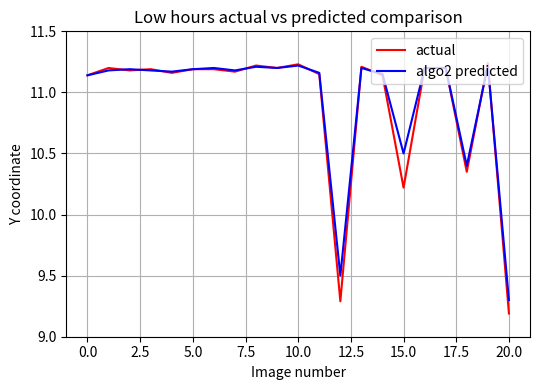

Which series has the widest spread of values?

actual